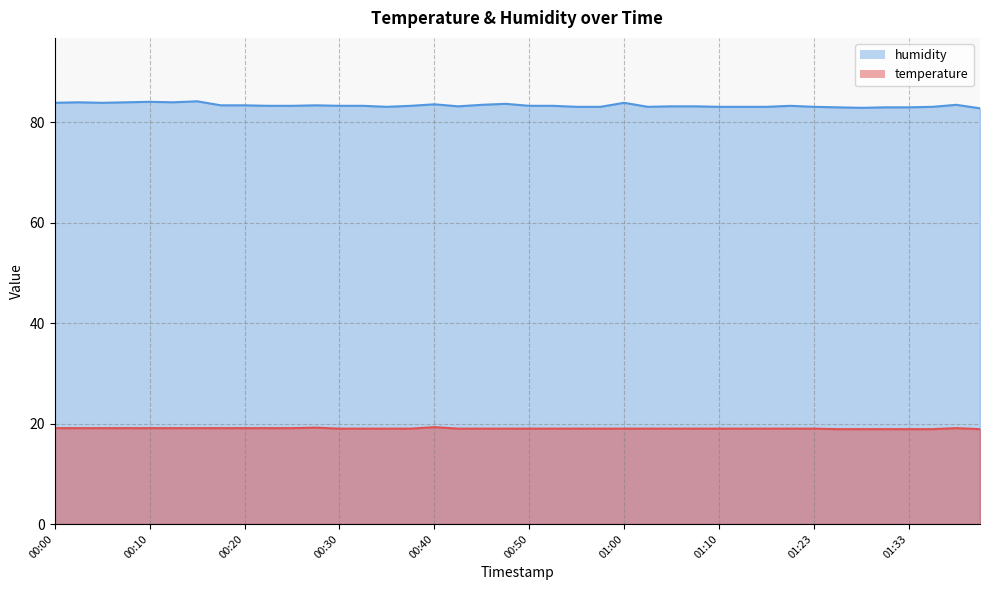

What is the difference between the highest and lowest values at 01:15?

64.1